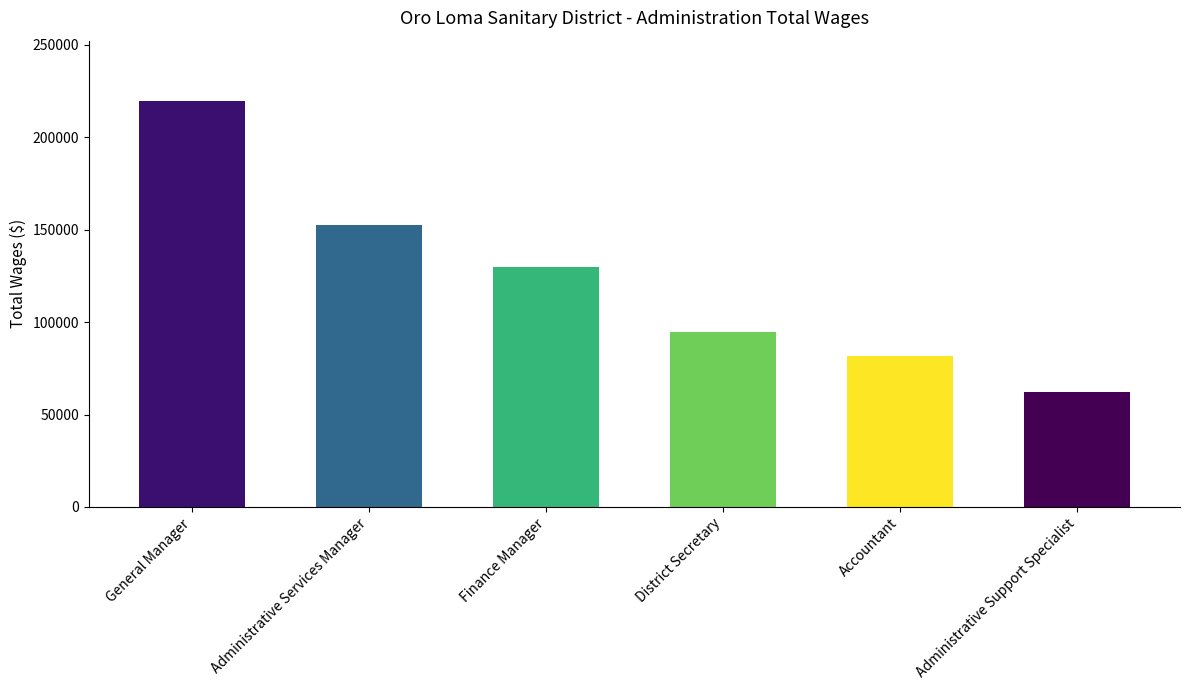

Read the value at Accountant, to the nearest 50.

81800